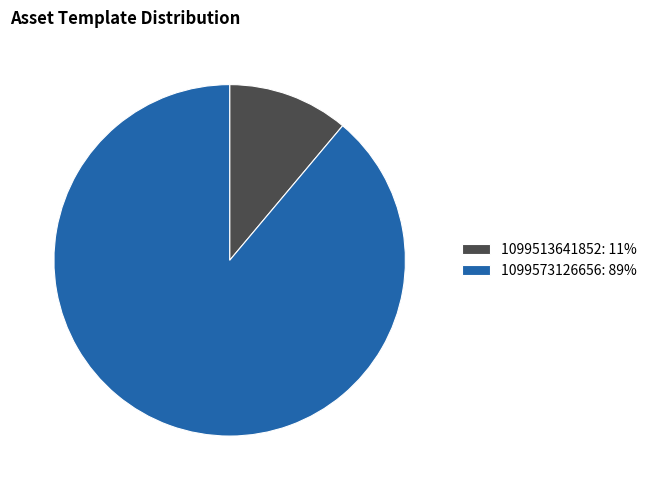

The 1099513641852 slice represents 11% of the pie. True or false?

True